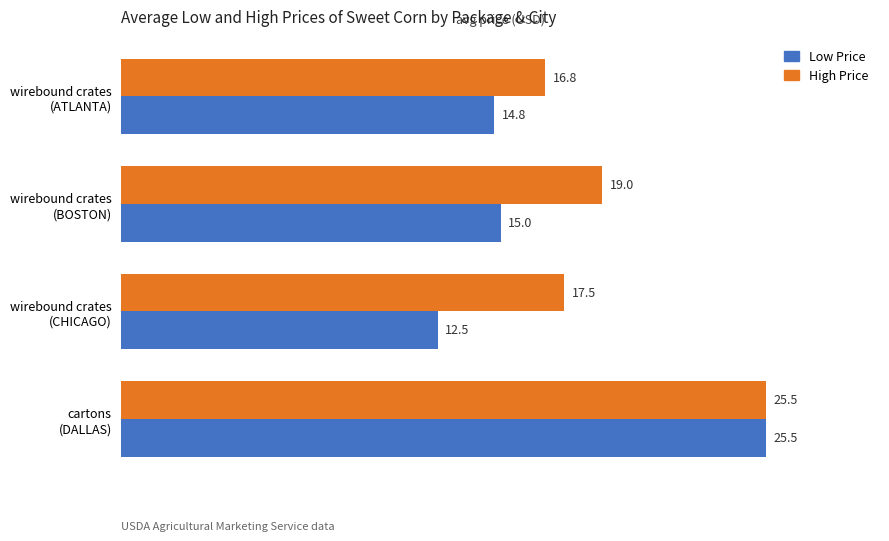

Which series has the largest total across all categories?

High Price